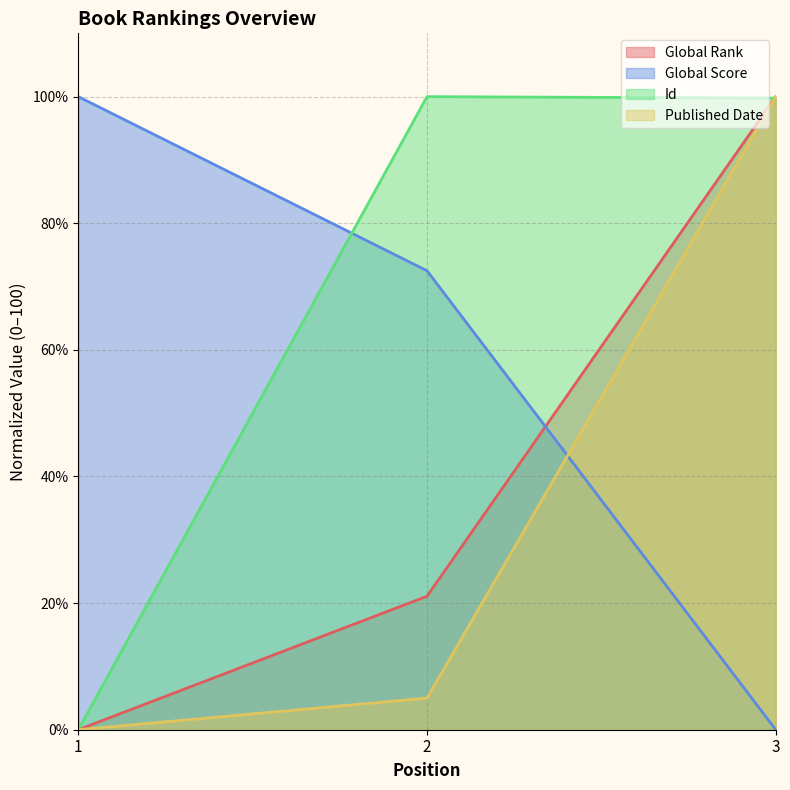

Does the chart display data point markers on the line(s)?

No